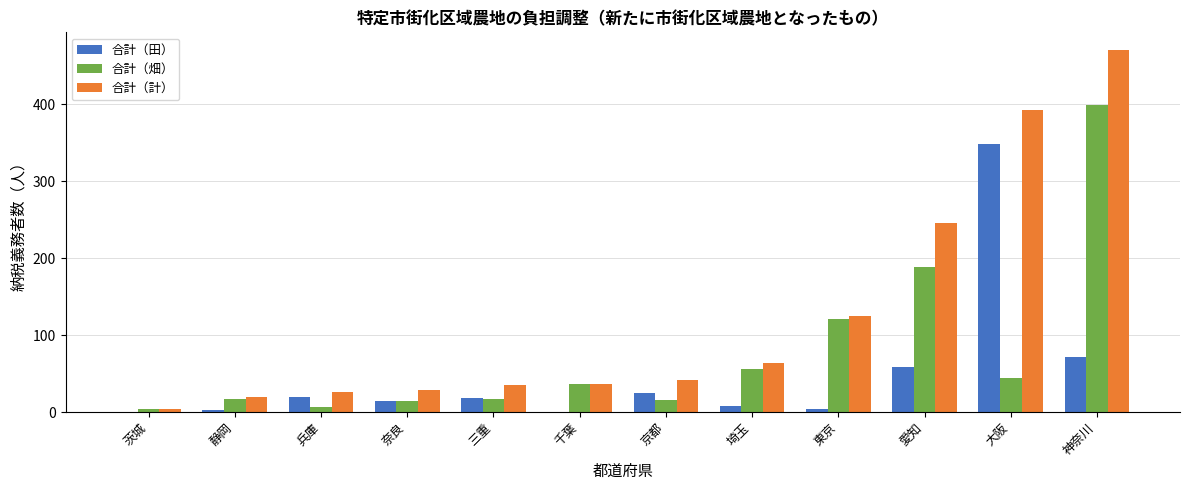

Where does the 合計（田） series first go above 18?

兵庫